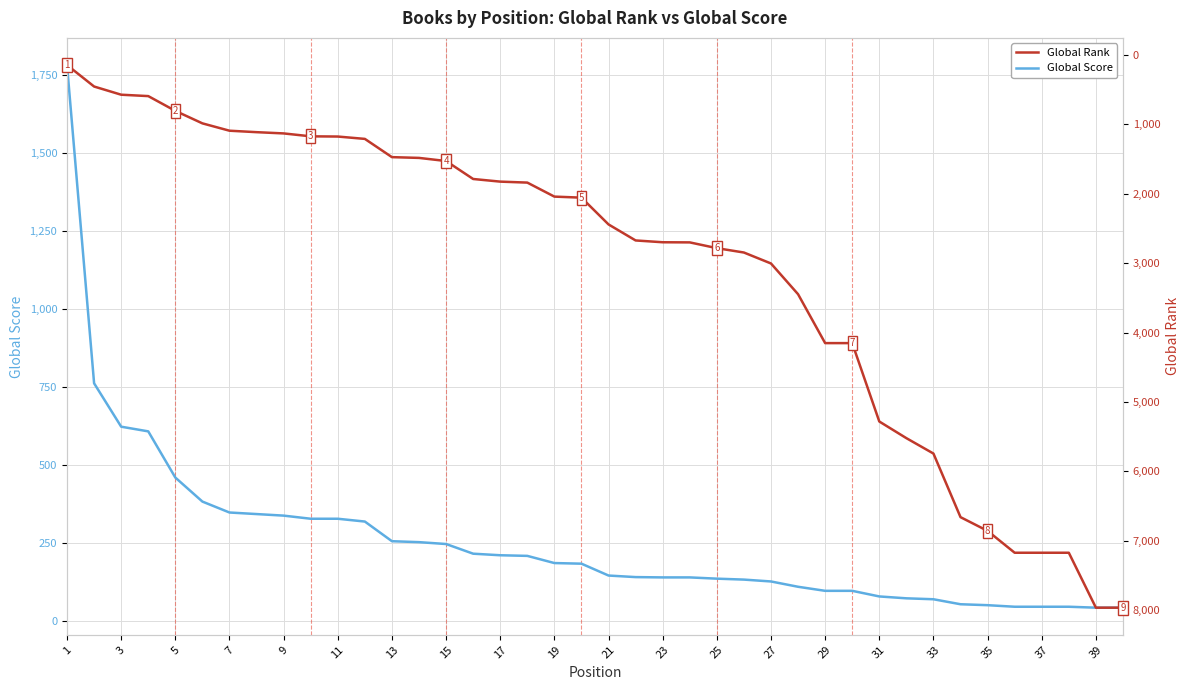

What is the maximum value for Global Score?

1781